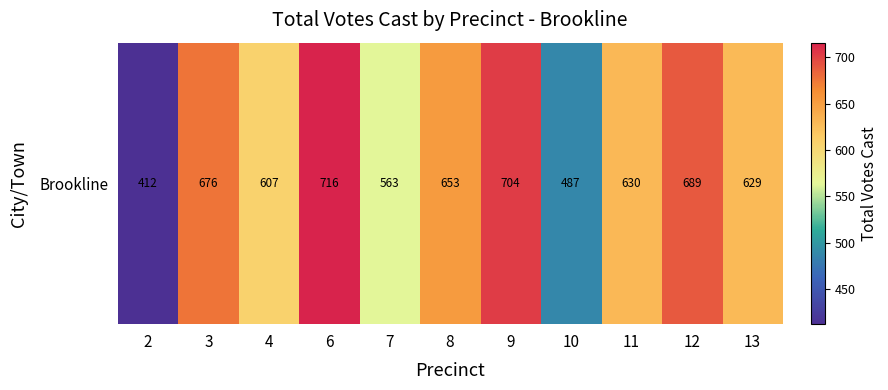

What is the change in value from 6 to 7?

-153